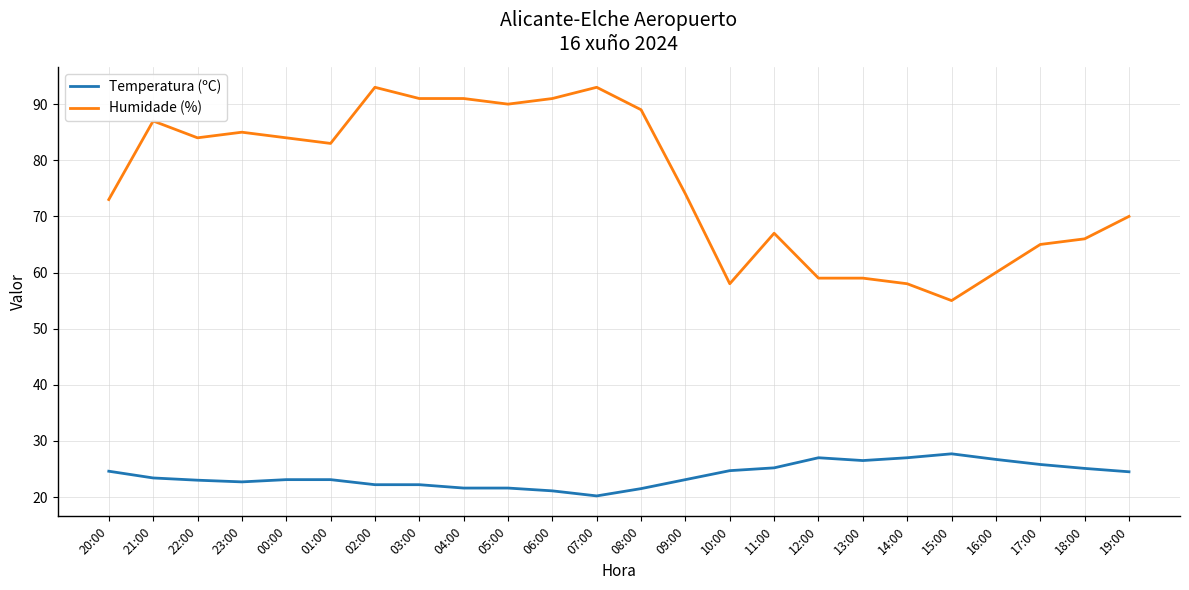

Which label corresponds to the smallest value in the chart?

07:00